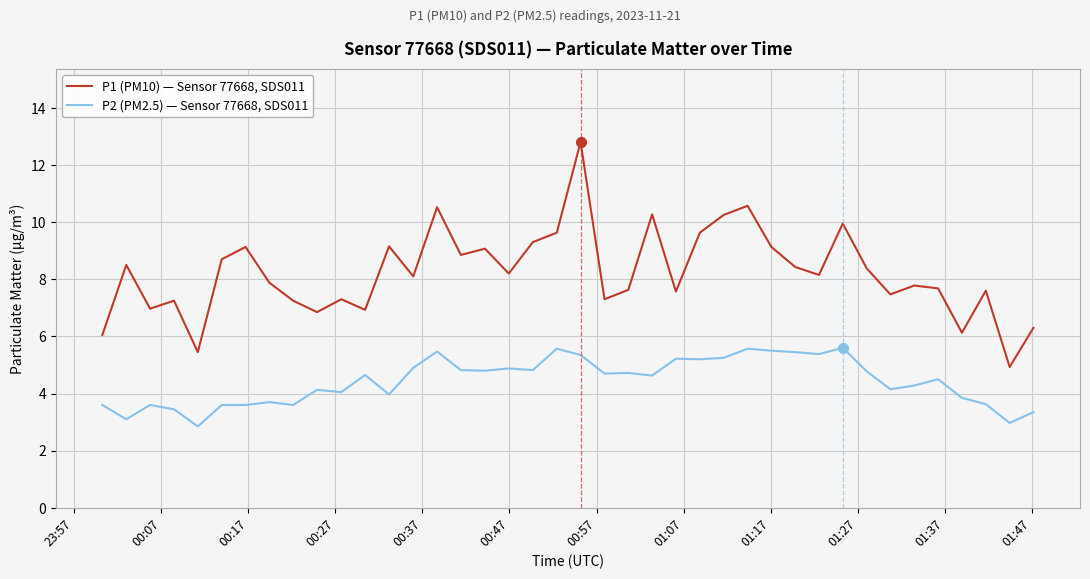

True or false: P2 (PM2.5) — Sensor 77668, SDS011 and P1 (PM10) — Sensor 77668, SDS011 cross at least once.

False